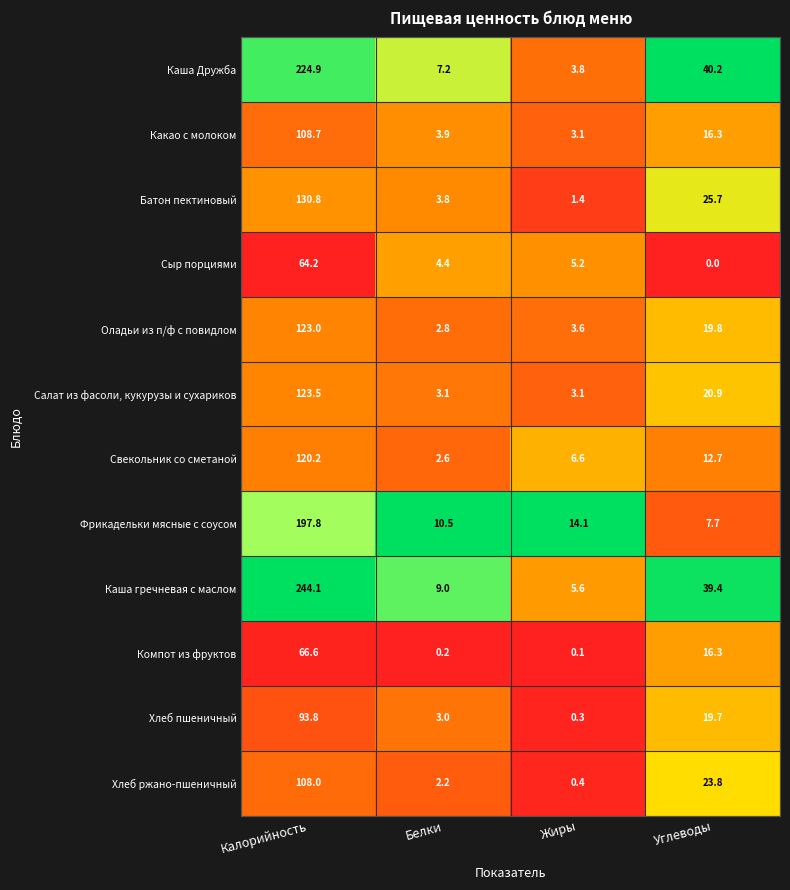

Rank the series by their maximum value, from lowest to highest.

Сыр порциями, Компот из фруктов, Хлеб пшеничный, Хлеб ржано-пшеничный, Какао с молоком, Свекольник со сметаной, Оладьи из п/ф с повидлом, Салат из фасоли, кукурузы и сухариков, Батон пектиновый, Фрикадельки мясные с соусом, Каша Дружба, Каша гречневая с маслом